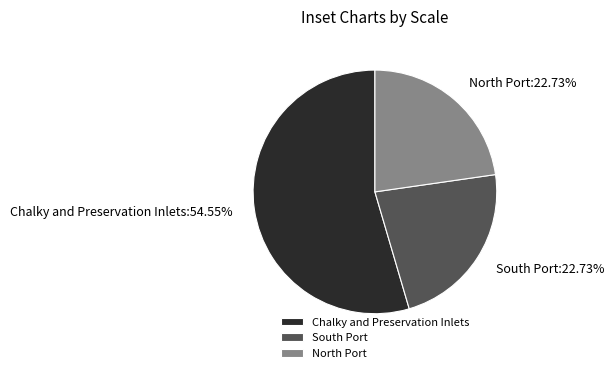

Which category accounts for the majority?

Chalky and Preservation Inlets